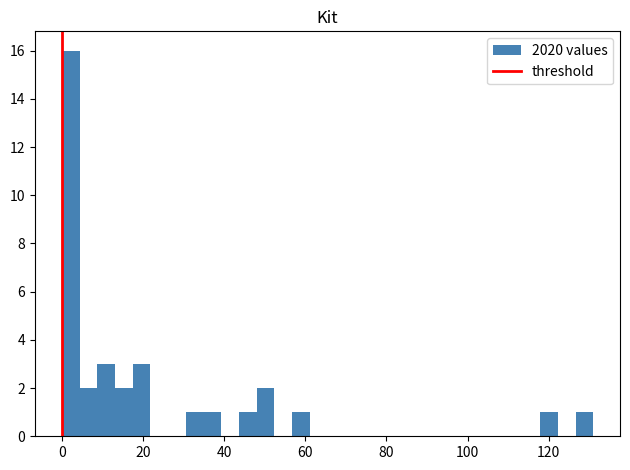

Read against the x-axis, roughly where is the centre of the tallest bar?

2